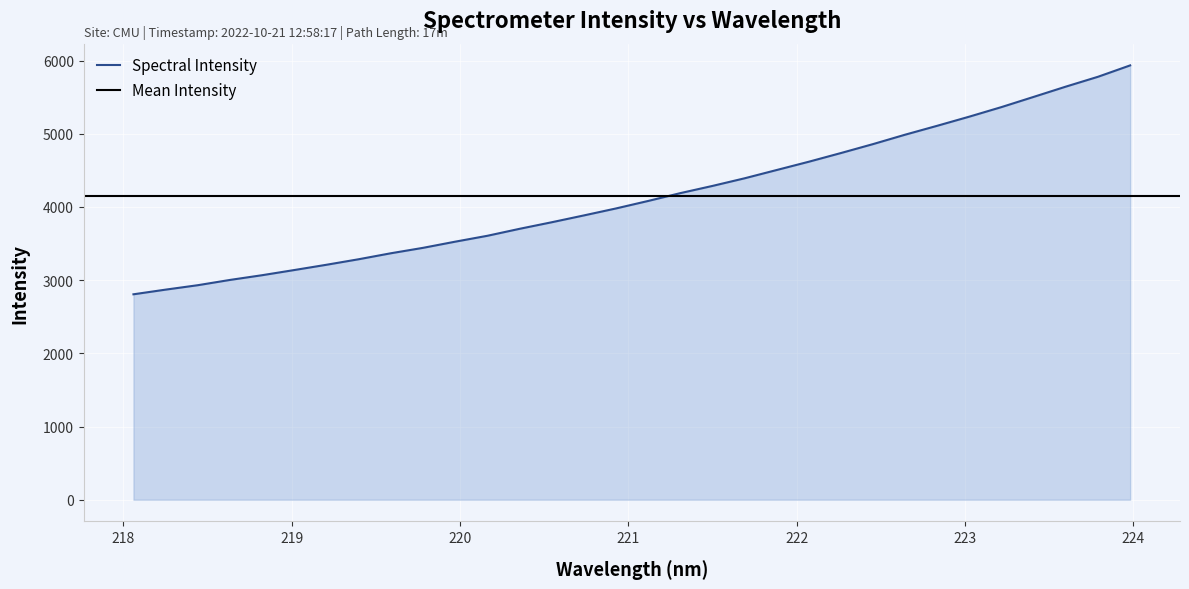

Count the number of data series in this chart.

1